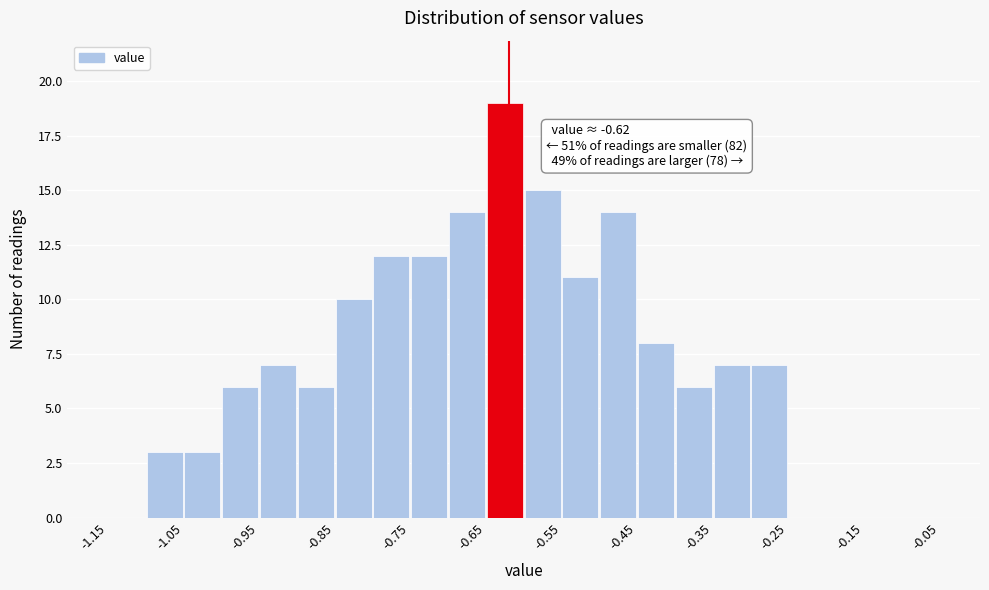

Over which range of the x-axis is the bar tallest?

-0.65 to -0.60